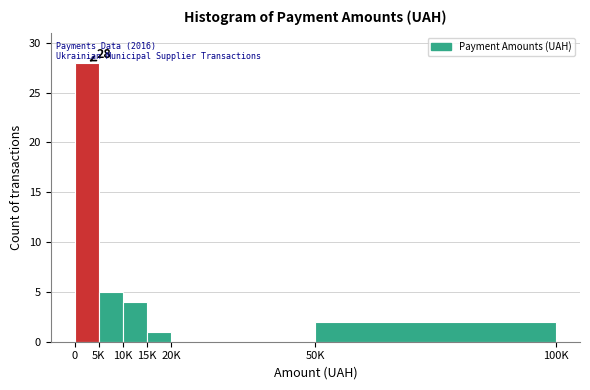

Reading left to right, list all the values displayed in this chart.

0=28	5K=5	10K=4	15K=1	20K=0	50K=2